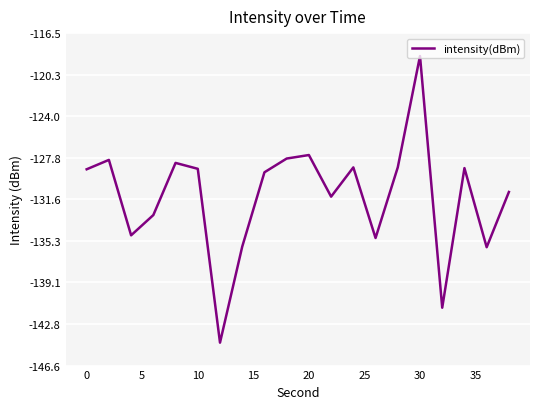

Count the number of categories in the chart.

20